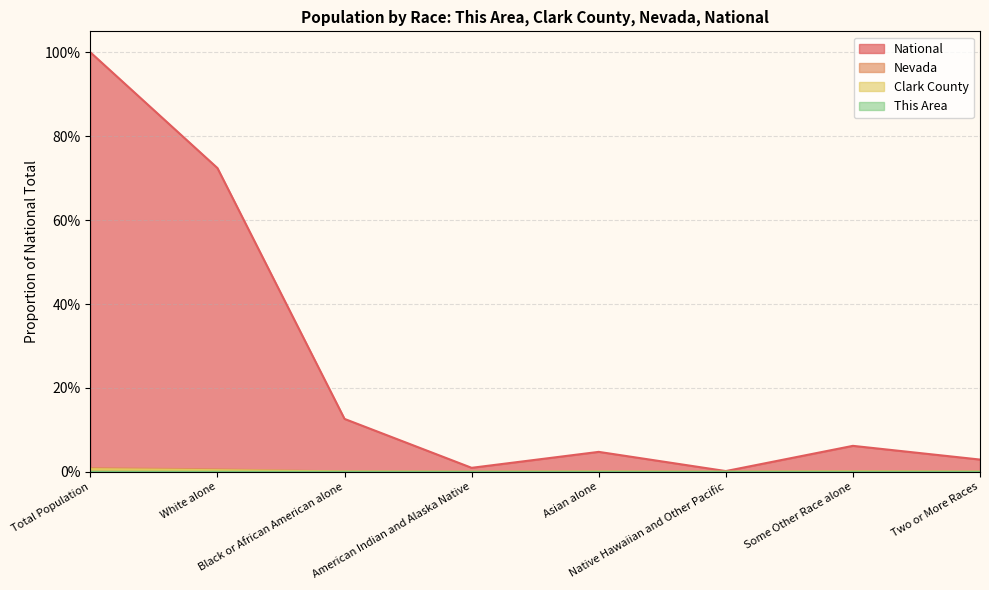

Reading left to right, list all the values displayed in this chart.

This Area: 0.0	0.0	0.0	0.0	0.0	0.0	0.0	0.0
Clark County: 0.0	0.0	0.0	0.0	0.0	0.0	0.0	0.0
Nevada: 0.0	0.0	0.0	0.0	0.0	0.0	0.0	0.0
National: 1.0	0.7	0.1	0.0	0.0	0.0	0.1	0.0